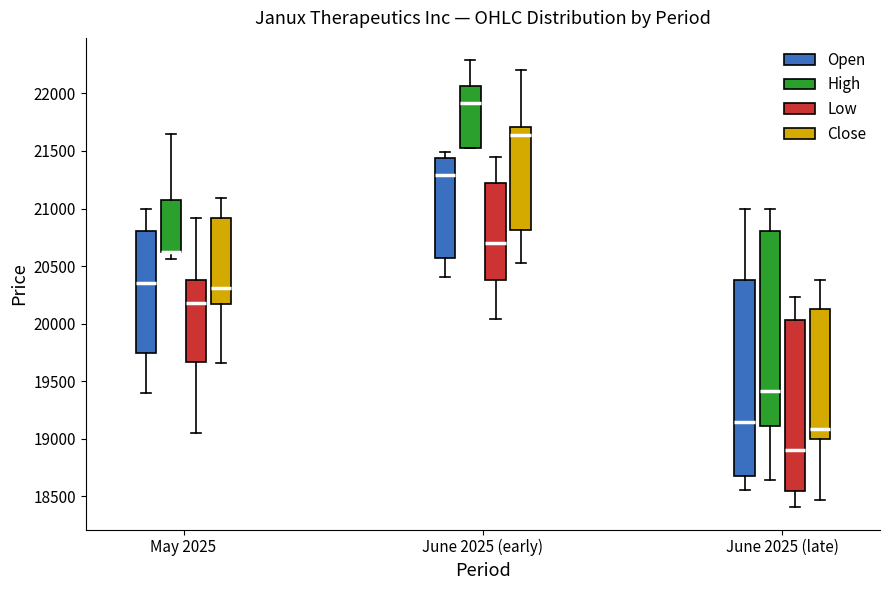

Reading left to right, read every box against the y-axis: the position of its median line, the range the box covers, and the ends of its whiskers. The values are not printed on the chart, so give them approximately, as read against the axis.

May 2025 (Open): median 20350, box 19750 to 20800, whiskers 19400 to 21000
May 2025 (High): median 20600 (drawn on the box's lower edge), box 20600 to 21050, whiskers 20550 to 21650
May 2025 (Low): median 20200, box 19650 to 20400, whiskers 19050 to 20900
May 2025 (Close): median 20300, box 20150 to 20900, whiskers 19650 to 21100
June 2025 (early) (Open): median 21300, box 20550 to 21450, whiskers 20400 to 21500
June 2025 (early) (High): median 21900, box 21550 to 22050, whiskers 21550 to 22300
June 2025 (early) (Low): median 20700, box 20400 to 21200, whiskers 20050 to 21450
June 2025 (early) (Close): median 21650, box 20800 to 21700, whiskers 20550 to 22200
June 2025 (late) (Open): median 19150, box 18700 to 20400, whiskers 18550 to 21000
June 2025 (late) (High): median 19400, box 19100 to 20800, whiskers 18650 to 21000
June 2025 (late) (Low): median 18900, box 18550 to 20050, whiskers 18400 to 20250
June 2025 (late) (Close): median 19100, box 19000 to 20150, whiskers 18450 to 20400